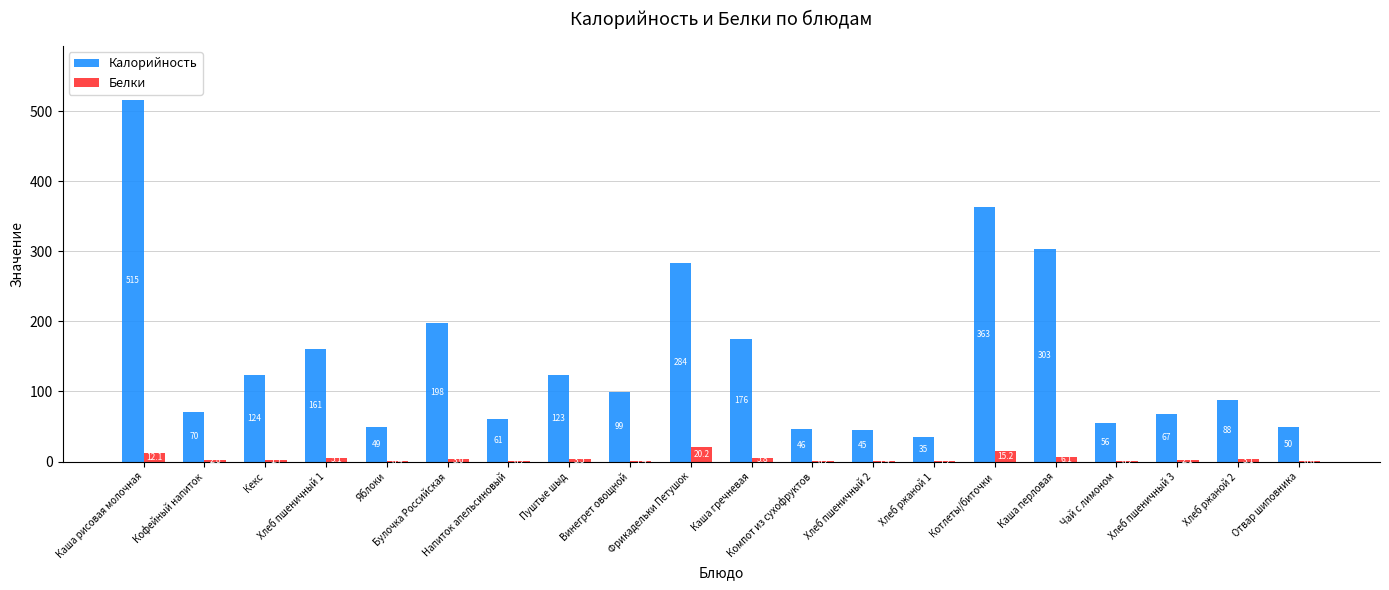

What is the sum of the Калорийность values at Котлеты/биточки and Каша перловая?

665.3